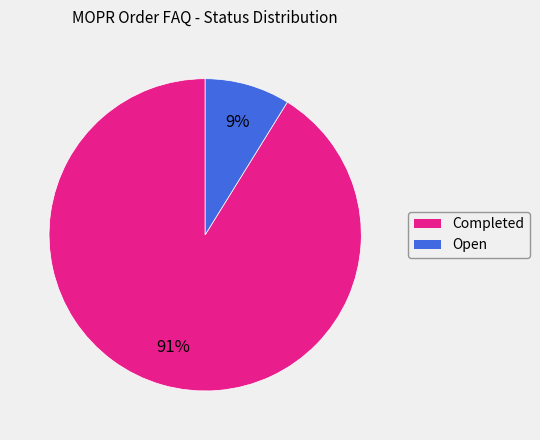

To the nearest percent, what is the difference between the largest and smallest slice percentages?

82%